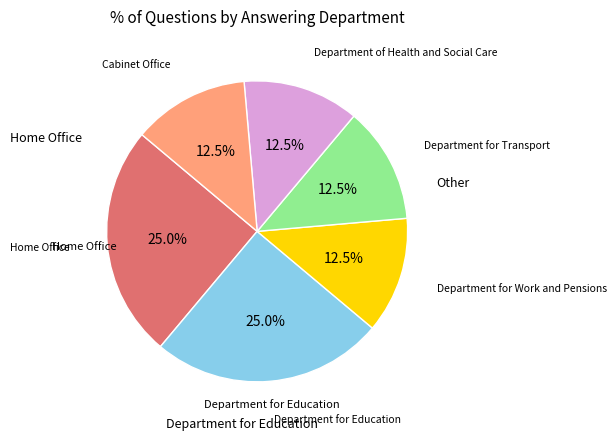

Does any single category account for the majority?

No